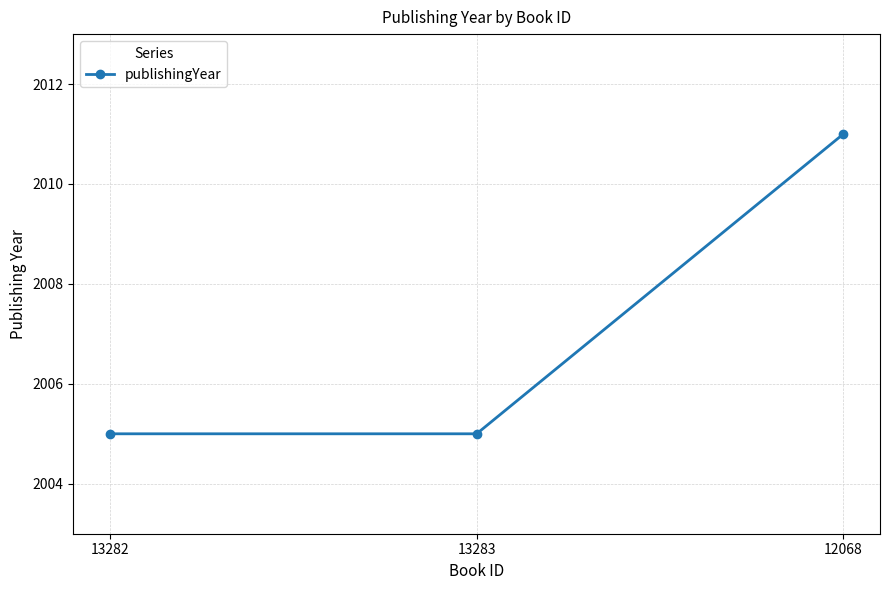

The value at 12068 is 2011. True or false?

True